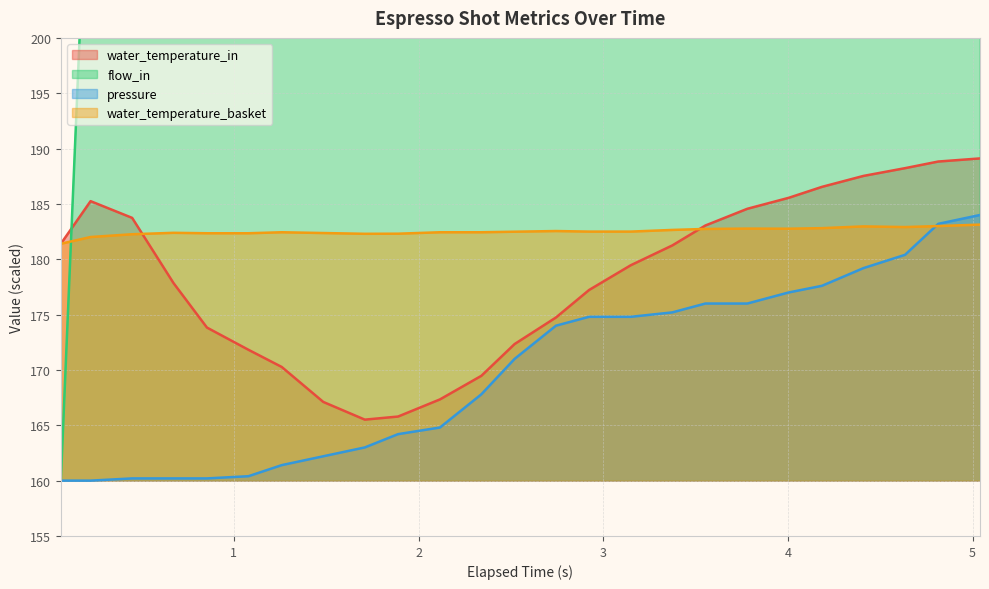

Does the chart have visible grid lines?

Yes